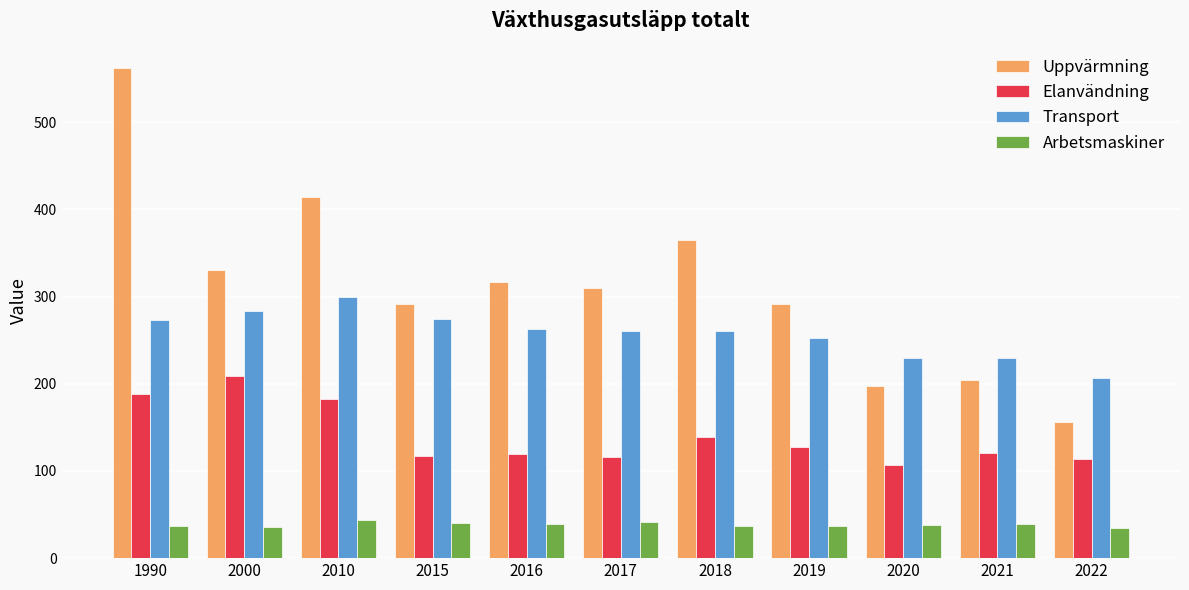

The value of Arbetsmaskiner at 2018 is 10. True or false?

False